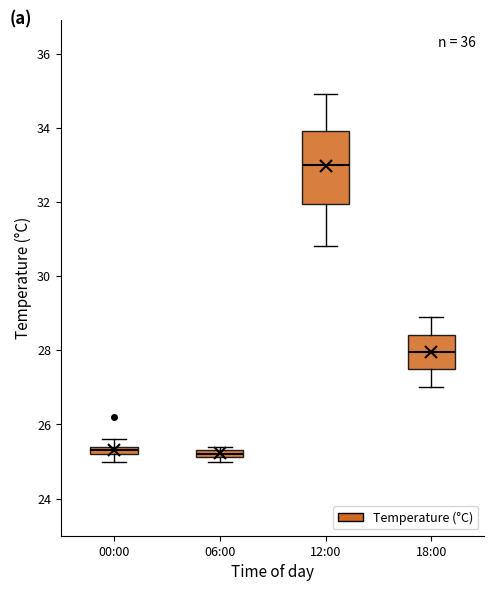

Where does the upper whisker of the box for 12:00 end on the y-axis? The values are not printed on the chart, so give them approximately, as read against the axis.

35.0